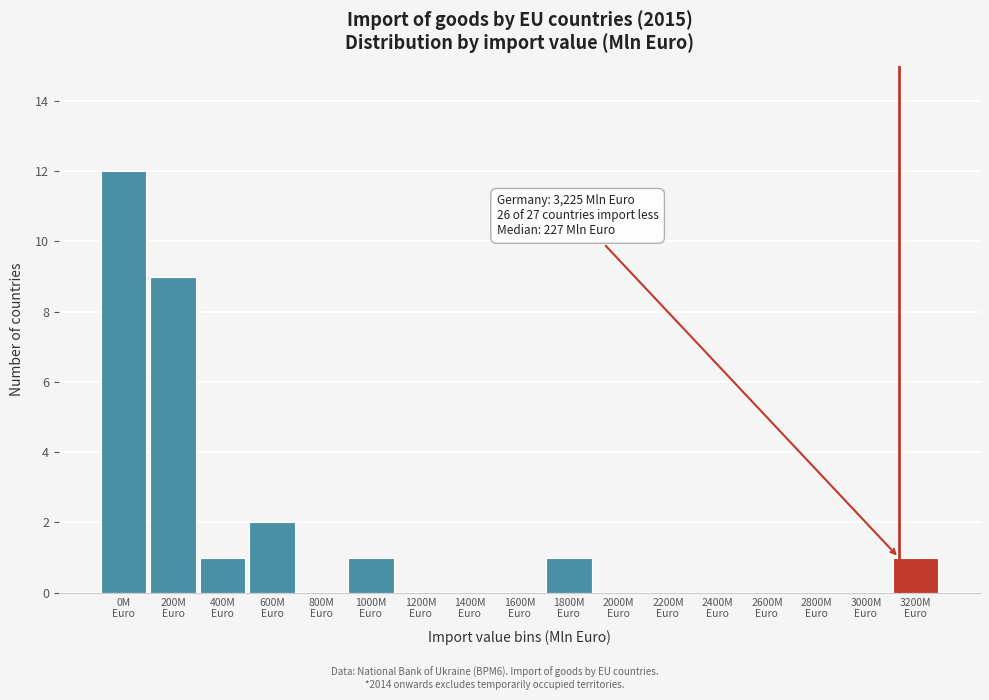

What is the sum of all values?

27